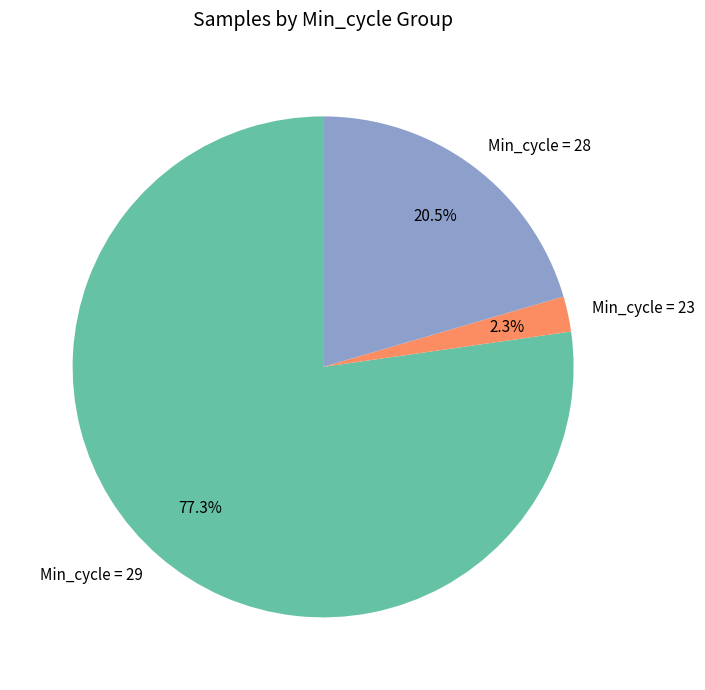

Does Min_cycle = 29 account for over 50% of the chart?

Yes